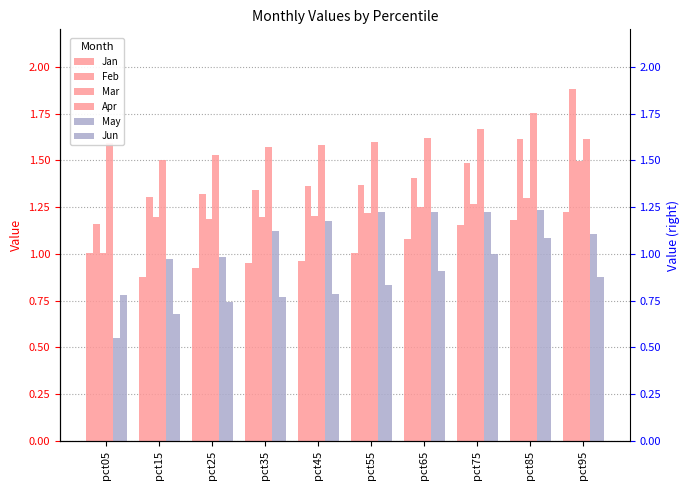

How many data points in May are above 1?

7